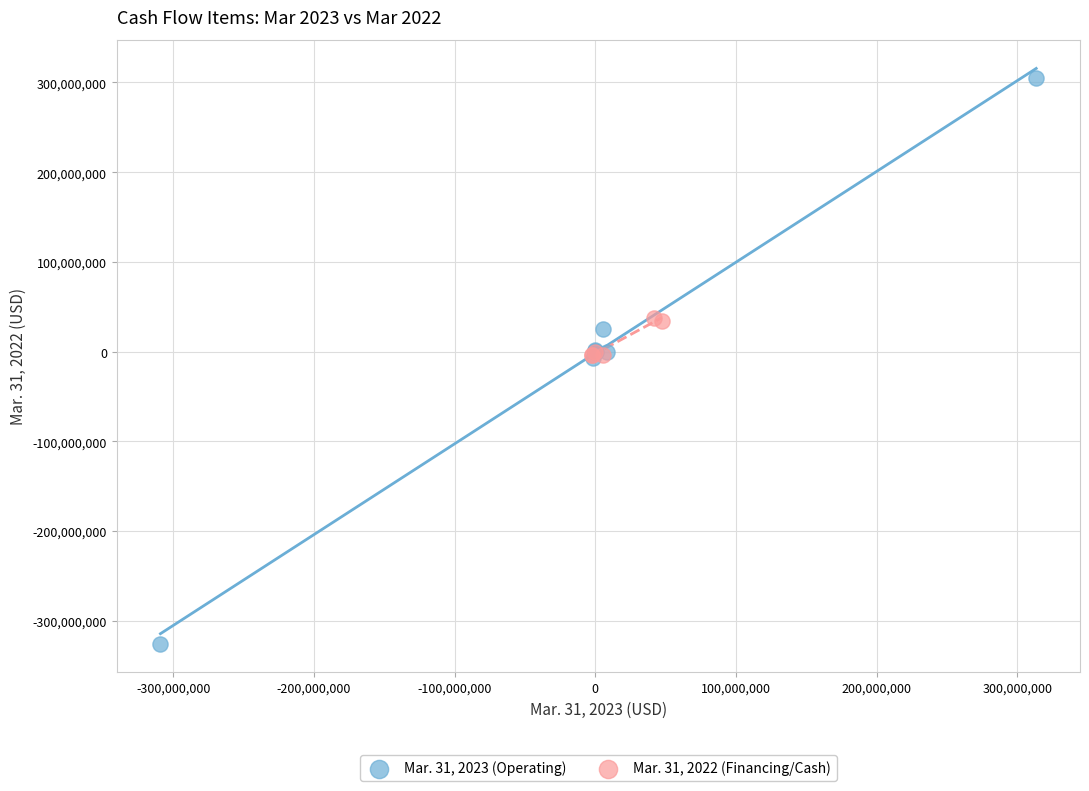

Which series contains the lowest Y value?

Mar. 31, 2023 (Operating)